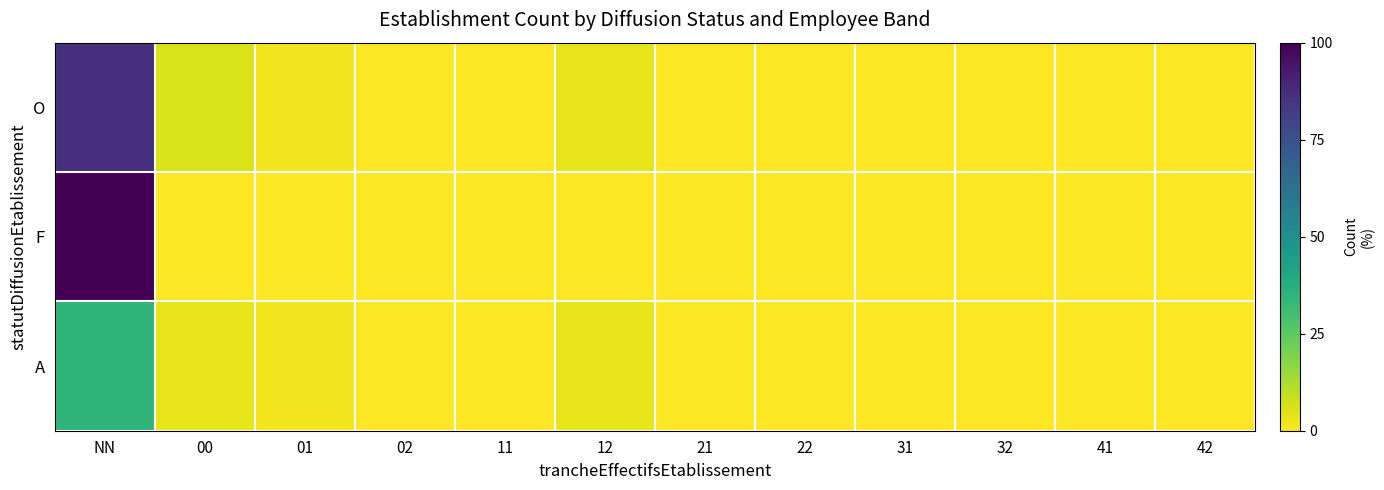

Which series has the largest total across all categories?

F